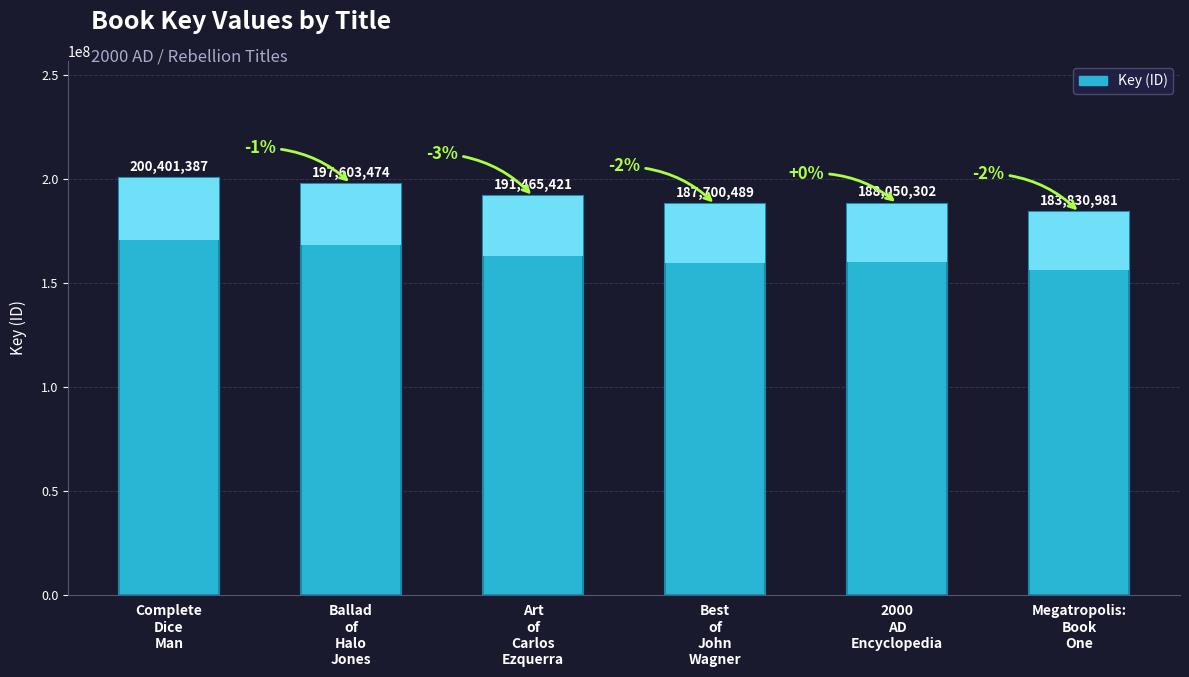

At which label is the value closest to 192116184?

Art
of
Carlos
Ezquerra